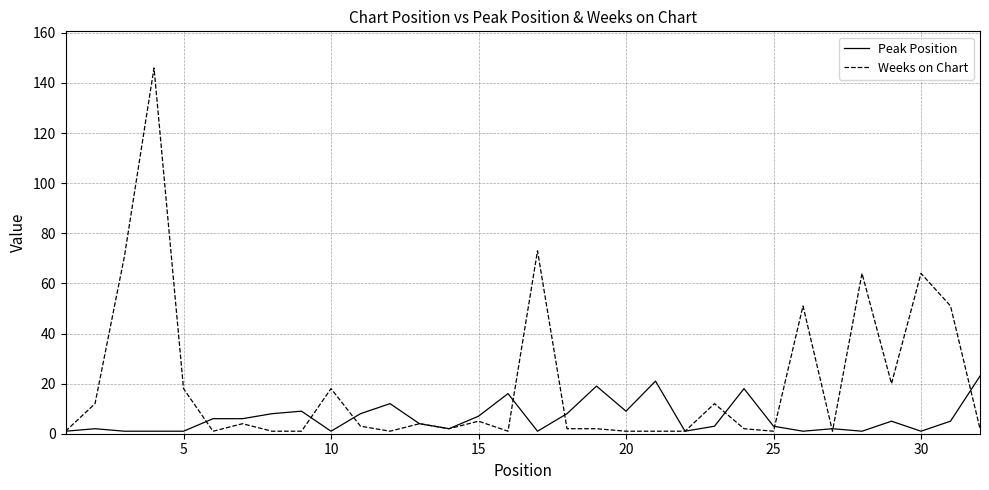

True or false: Weeks on Chart and Peak Position cross at least once.

True